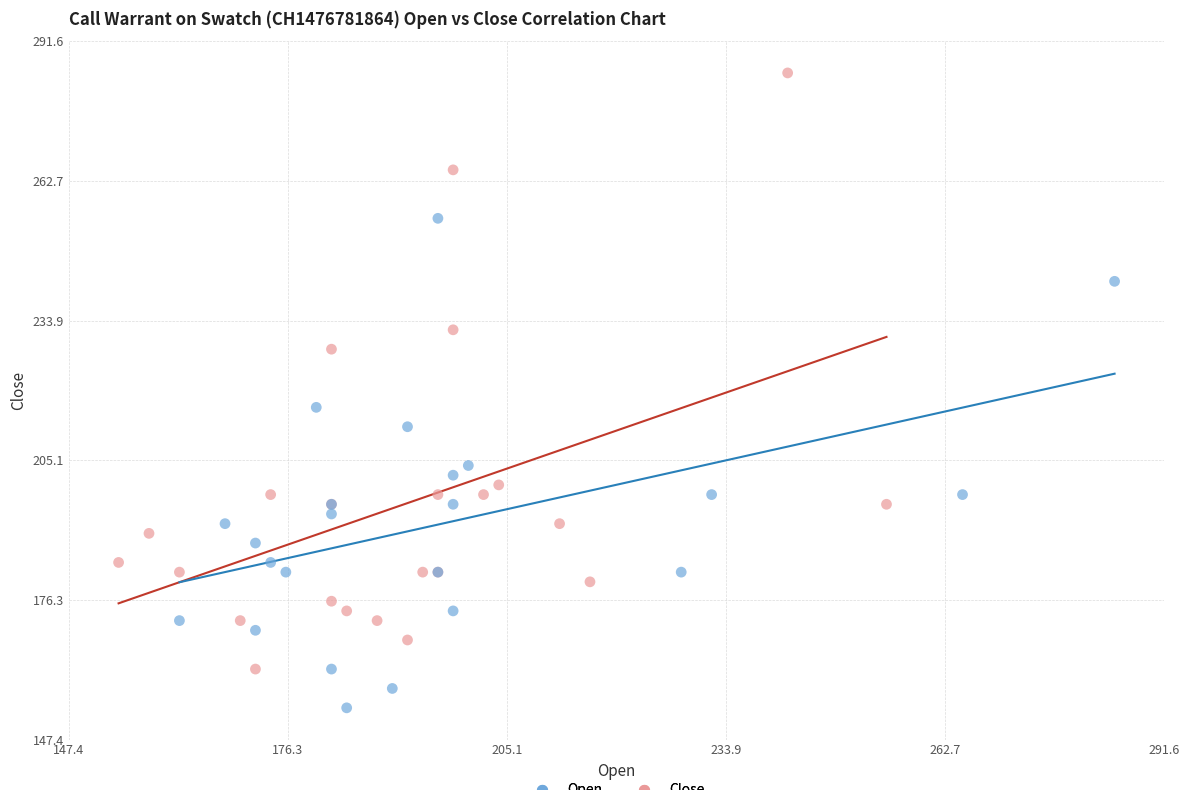

Which series contains the highest Y value?

Close